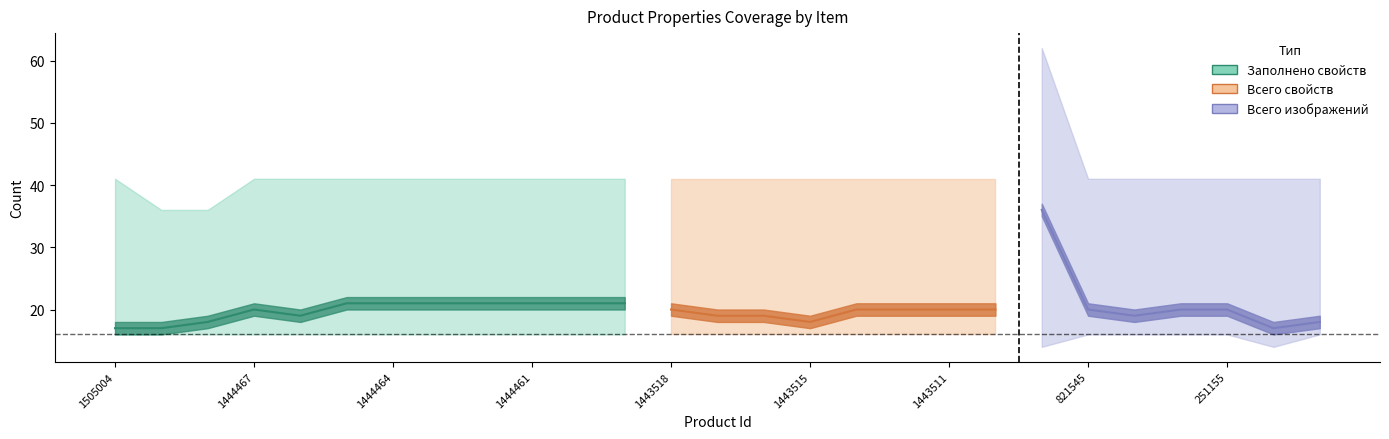

The value of Заполнено свойств at 1443515 is 18. True or false?

True